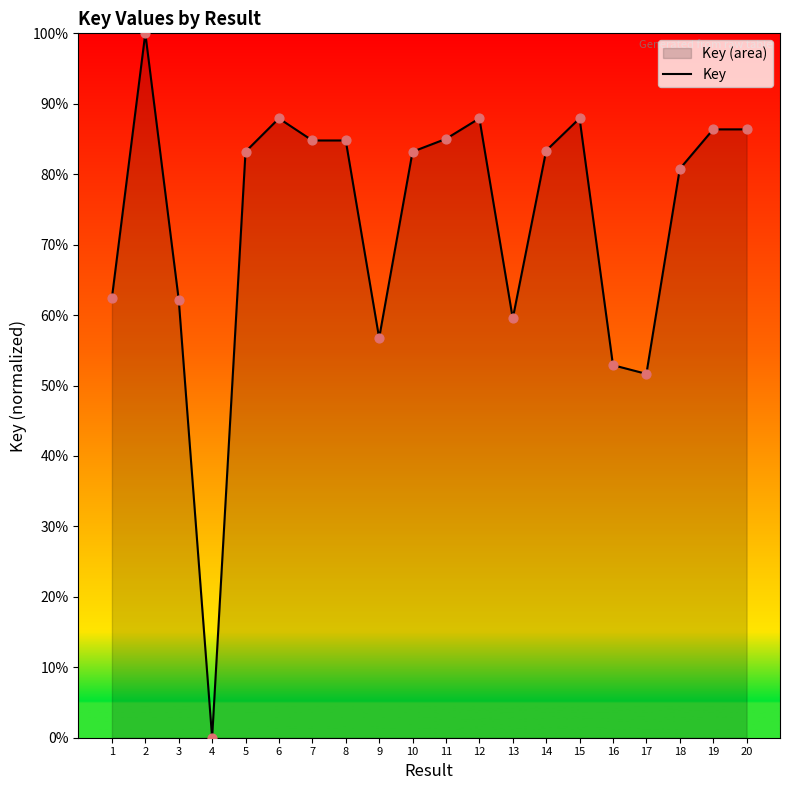

What is the change in value from 14 to 18?

-2.6